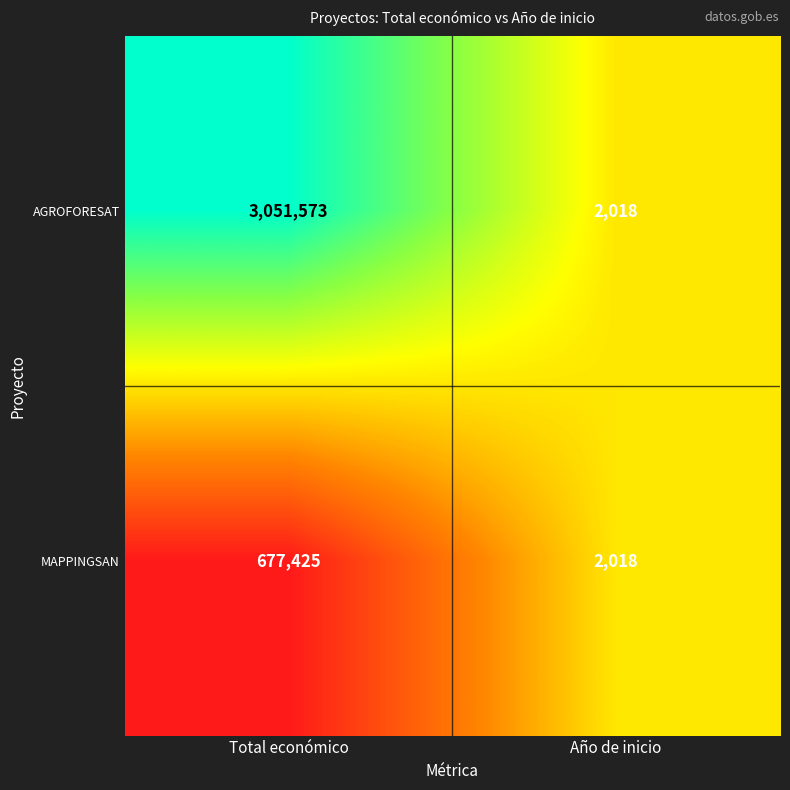

Which label corresponds to the largest value in the chart?

Total económico